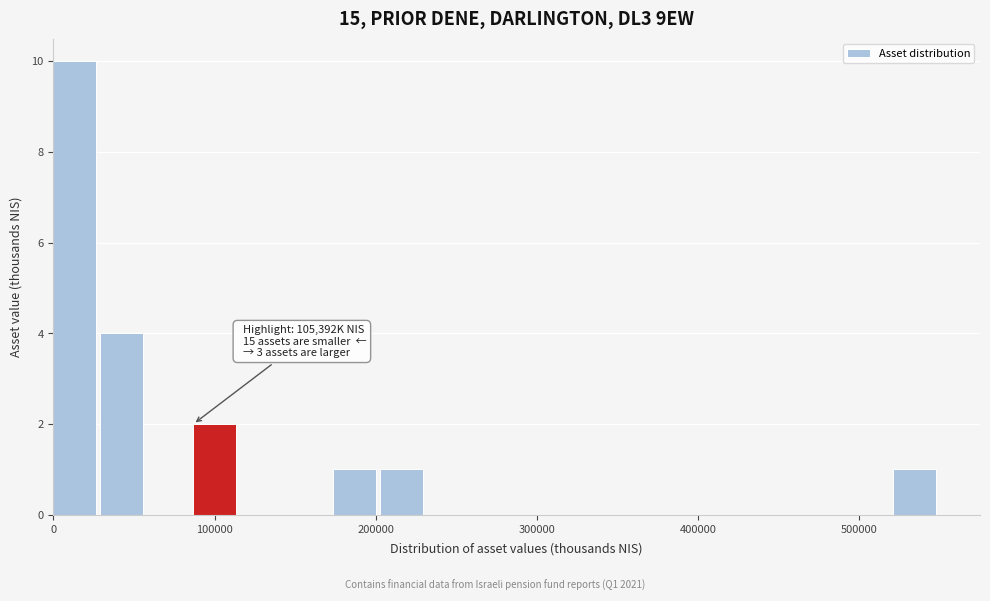

Read against the x-axis, roughly where is the centre of the tallest bar?

10000